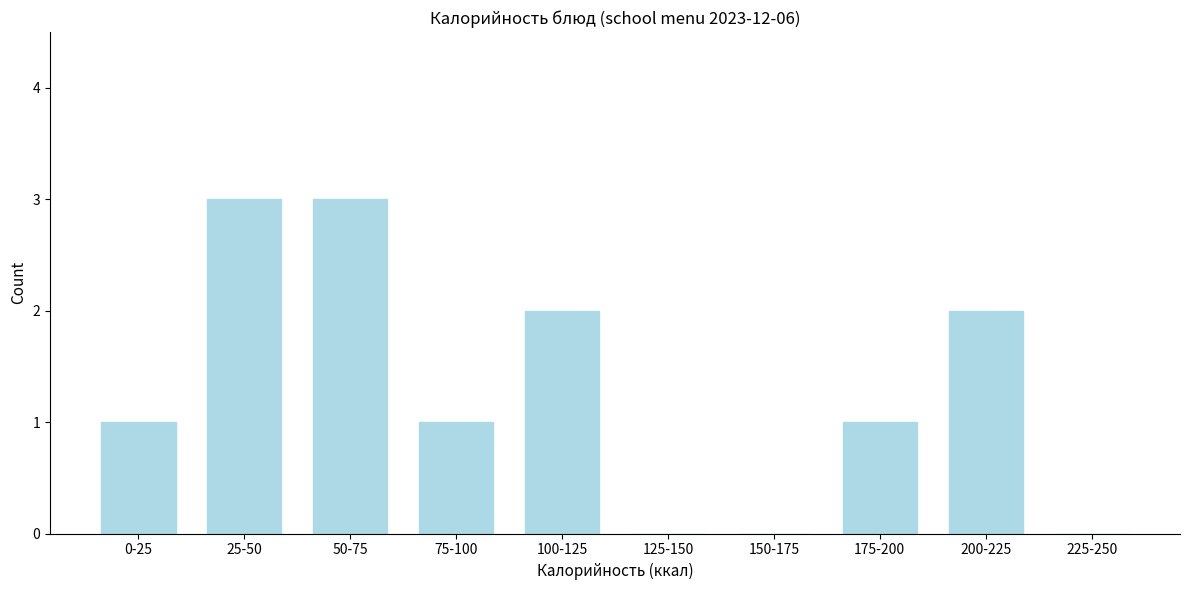

Reading right to left, what are all the values shown in this chart?

225-250=0	200-225=2	175-200=1	150-175=0	125-150=0	100-125=2	75-100=1	50-75=3	25-50=3	0-25=1